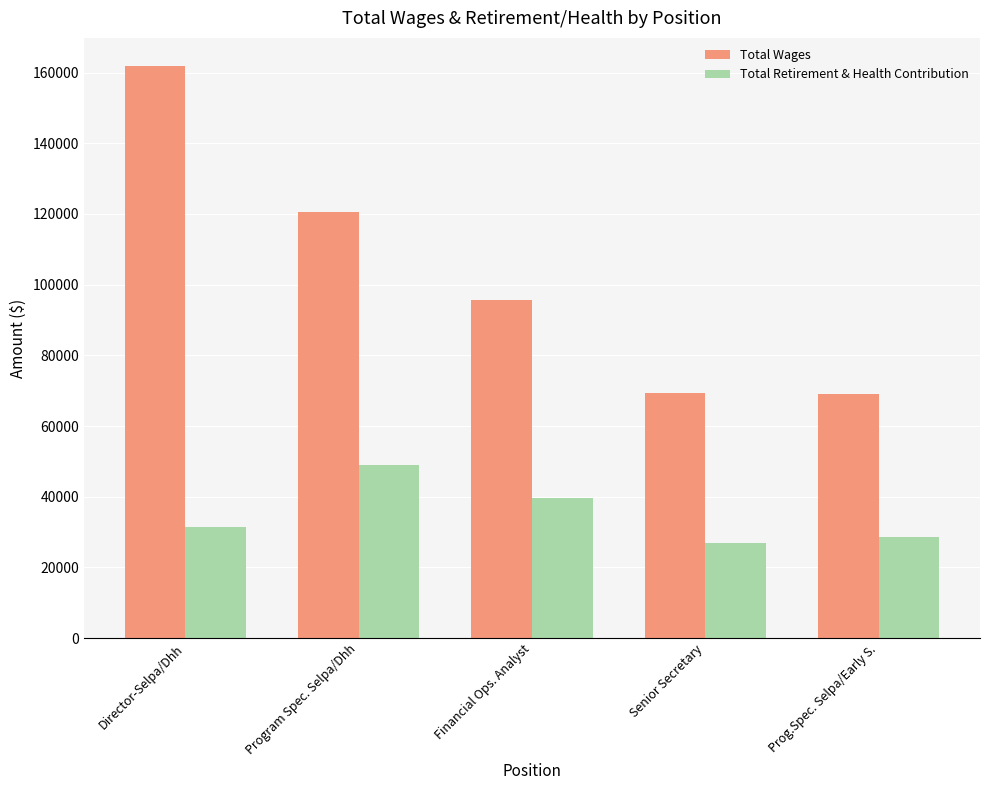

The Total Wages series shows 24476 at Senior Secretary. True or false?

False